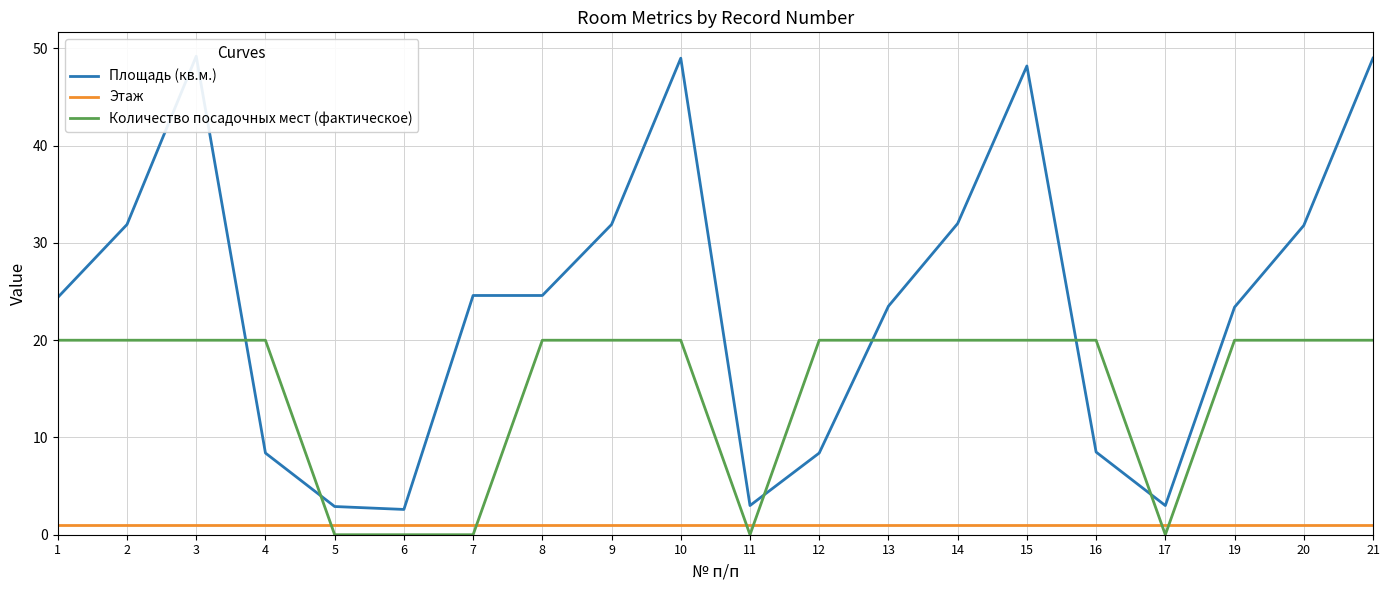

Which series changed the most between 5 and 21?

Площадь (кв.м.)